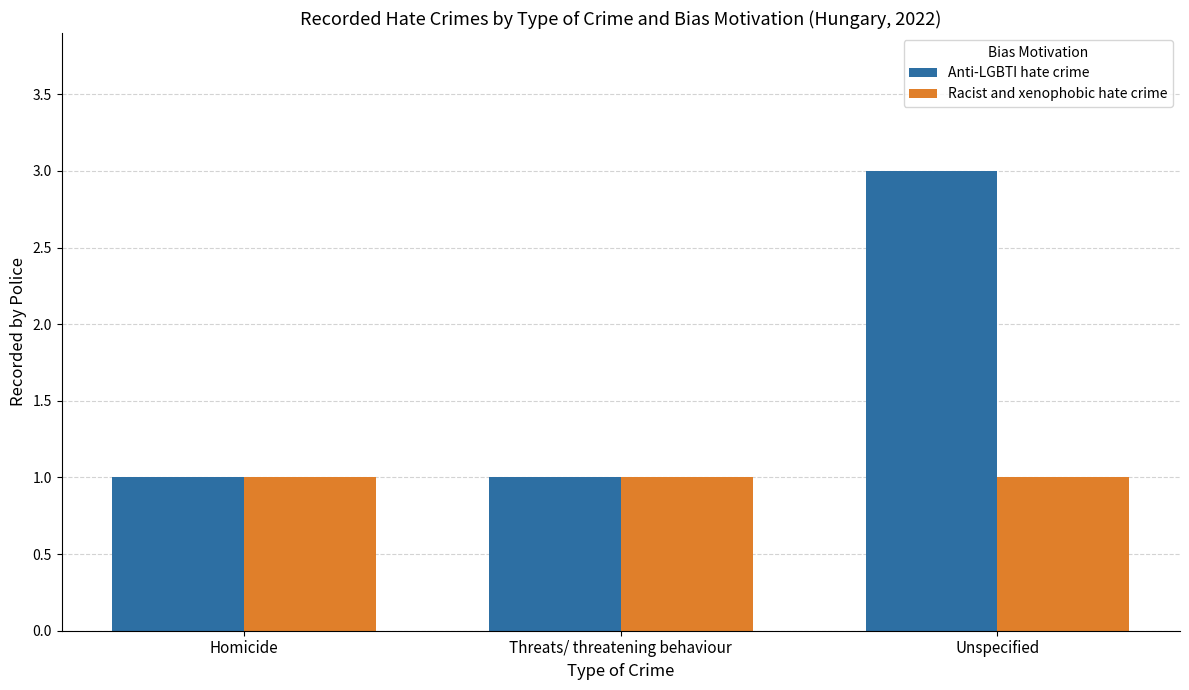

Reading right to left, list all the values displayed in this chart.

Anti-LGBTI hate crime: Unspecified=3	Threats/ threatening behaviour=1	Homicide=1
Racist and xenophobic hate crime: Unspecified=1	Threats/ threatening behaviour=1	Homicide=1